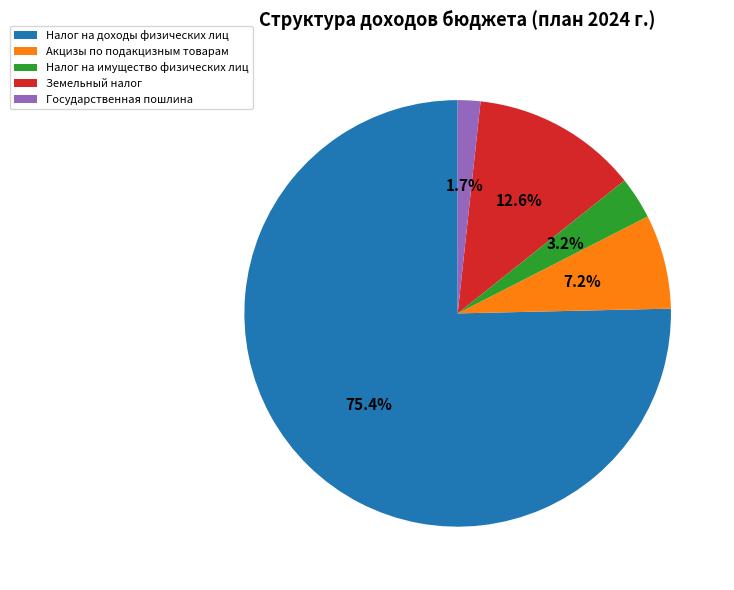

True or false: Налог на имущество физических лиц accounts for 13% of the total.

False